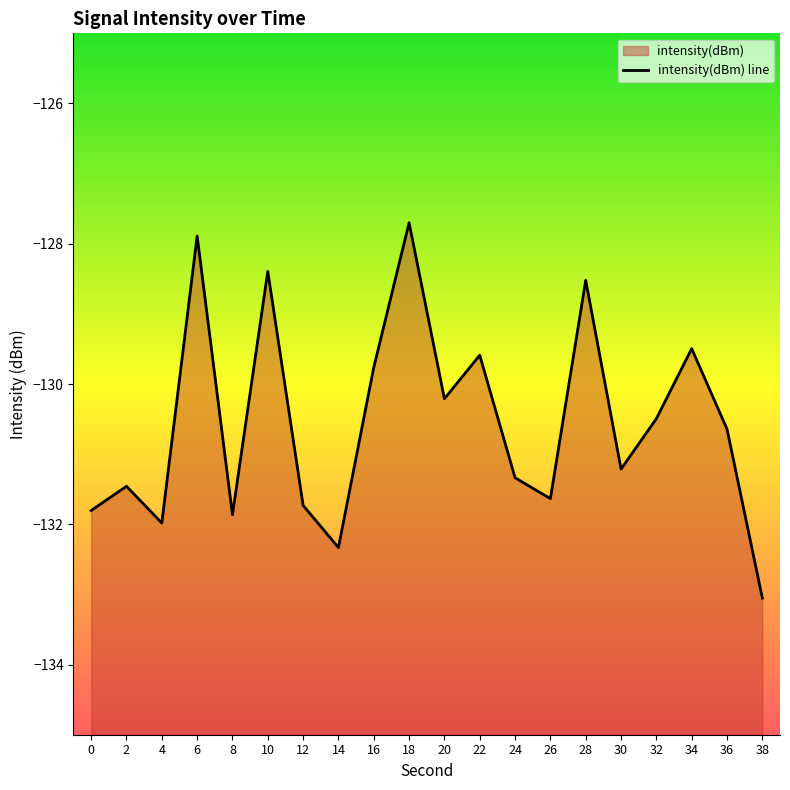

Count the number of data series in this chart.

1